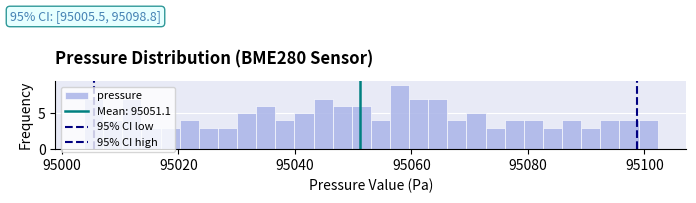

Read against the x-axis, roughly where is the centre of the tallest bar?

95058